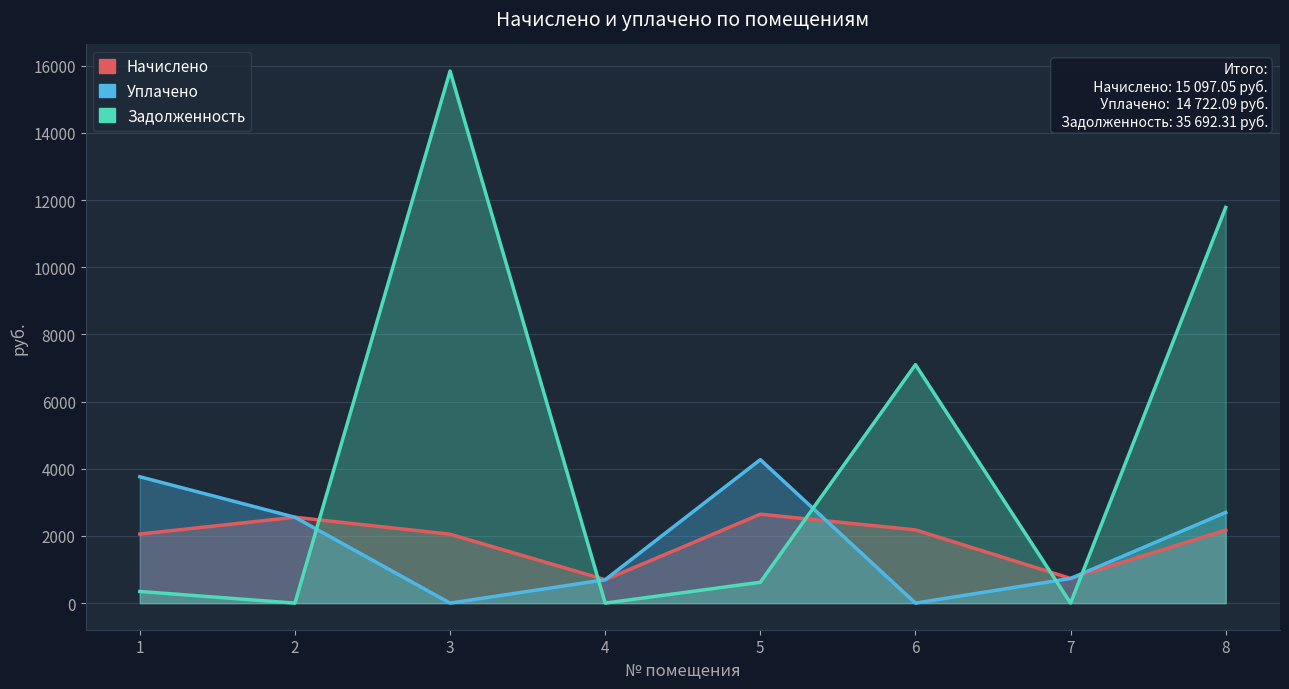

How many lines are shown in the chart?

3